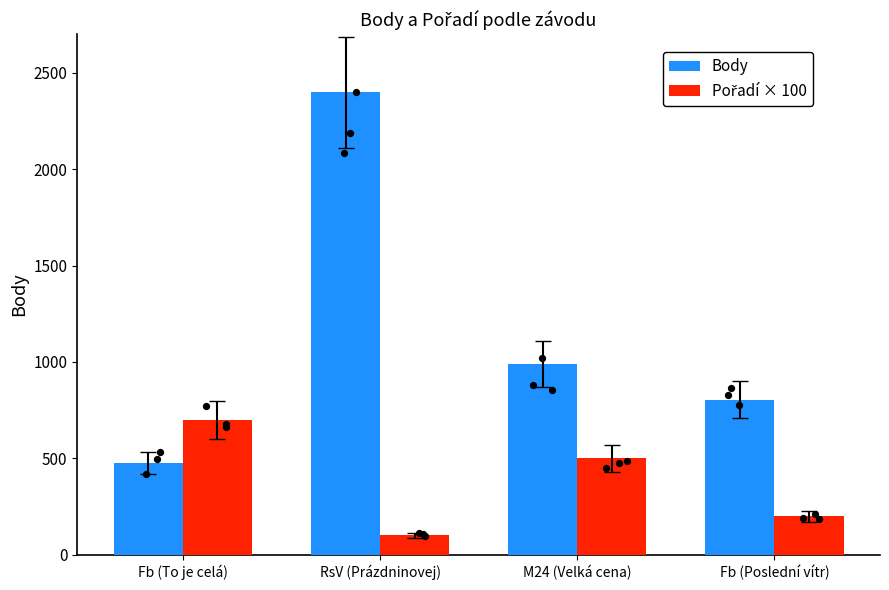

At which category is the sum across all series the highest?

RsV (Prázdninovej)